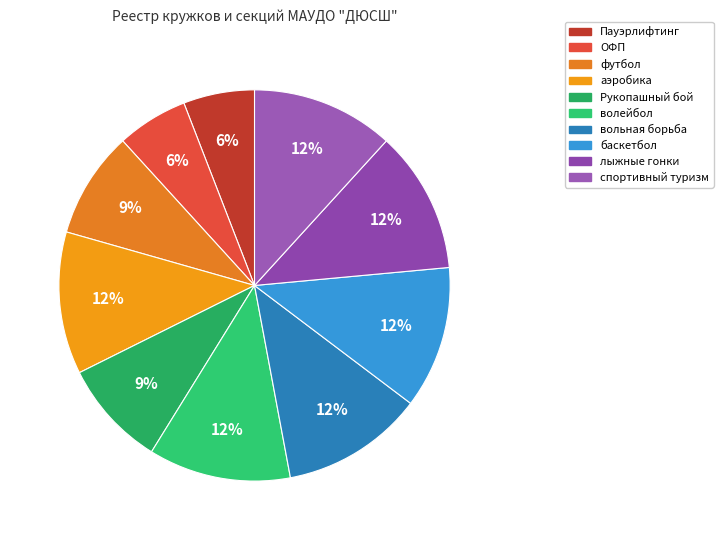

How many segments does this pie chart have?

10